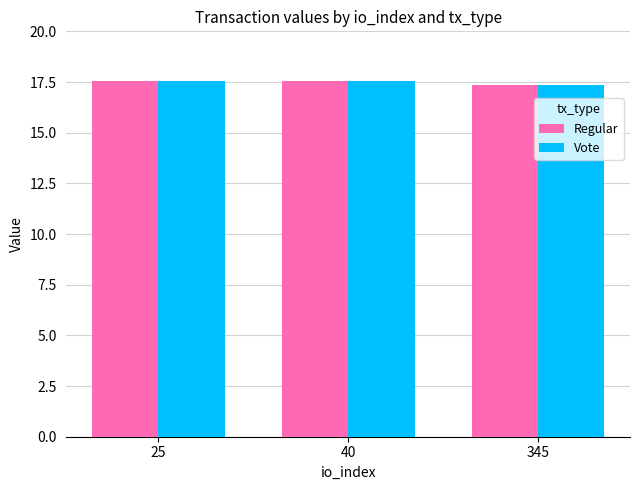

Reading left to right, transcribe all the data shown in this chart.

Regular: 17.5	17.5	17.3
Vote: 17.5	17.5	17.3